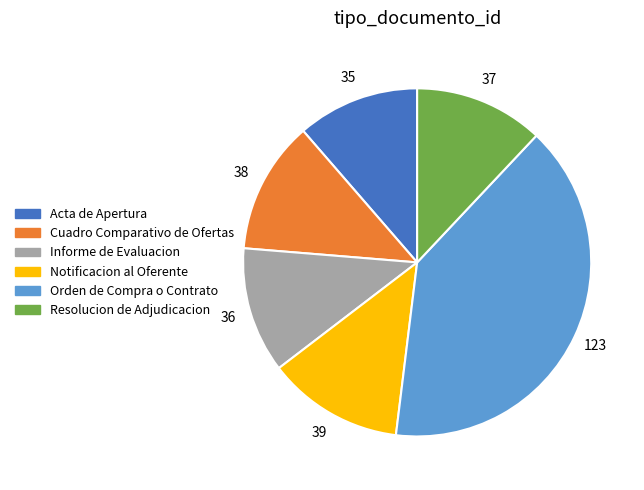

The Orden de Compra o Contrato slice represents 40% of the pie. True or false?

True